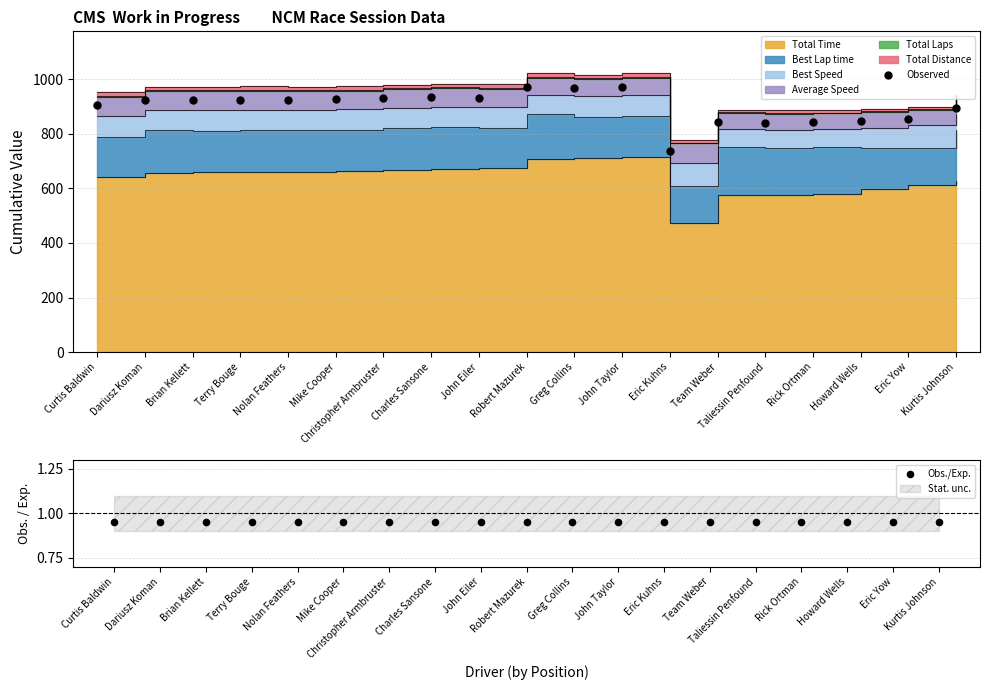

Which series reaches the minimum Y coordinate?

Obs./Exp.